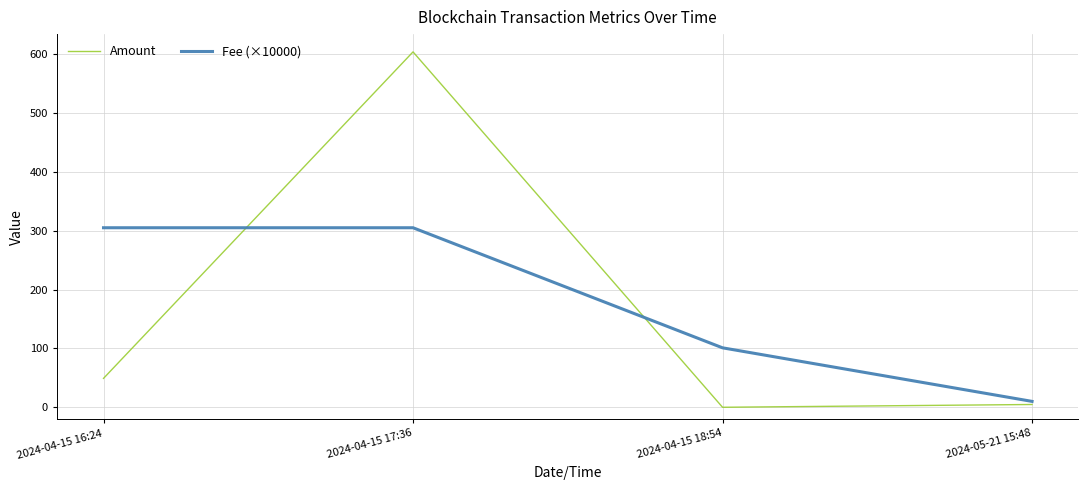

Reading left to right, list all the values displayed in this chart.

Amount: 49.1	603.8	0.0	4.7
Fee (×10000): 305.0	305.0	101.0	10.0